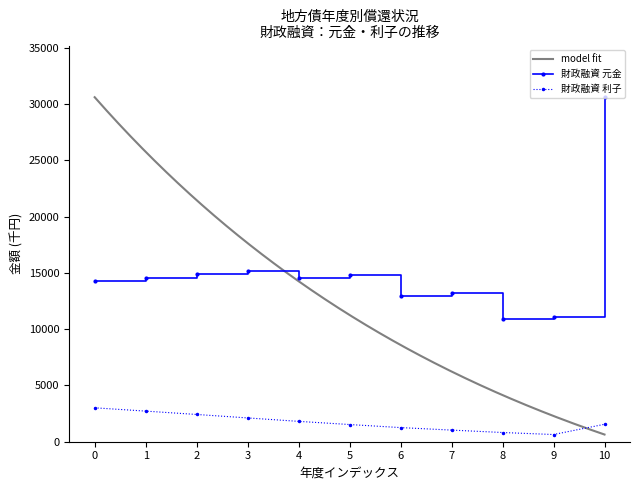

True or false: the data shows 14564 at 1.

True